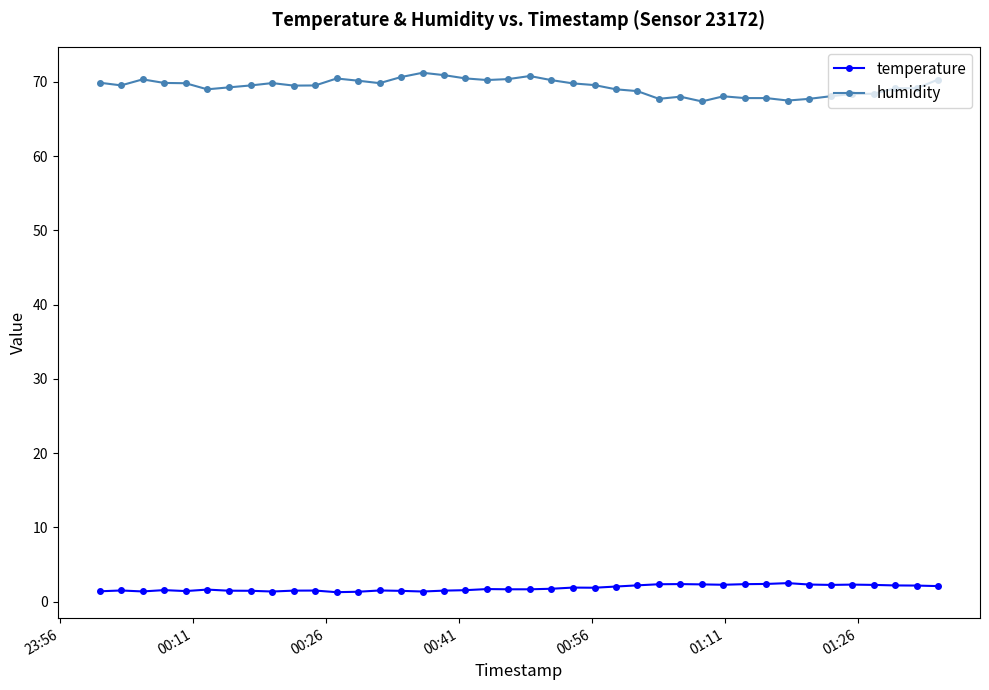

True or false: temperature and humidity intersect in this chart.

False